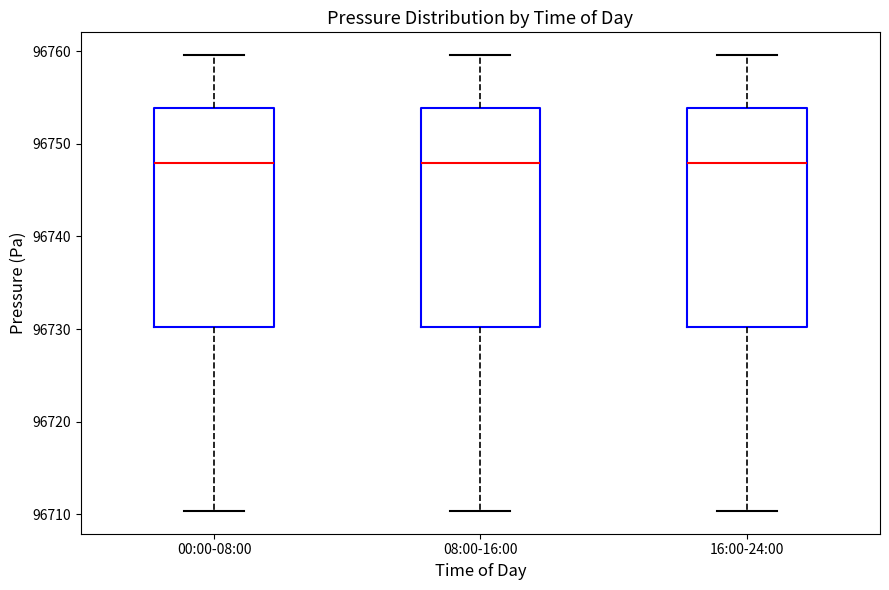

Reading left to right, transcribe this box plot: for each box, give where its median line is, the range the box spans, and where its two whiskers end, as read against the y-axis. The values are not printed on the chart, so give them approximately, as read against the axis.

00:00-08:00: median 96748, box 96730 to 96754, whiskers 96710 to 96760
08:00-16:00: median 96748, box 96730 to 96754, whiskers 96710 to 96760
16:00-24:00: median 96748, box 96730 to 96754, whiskers 96710 to 96760